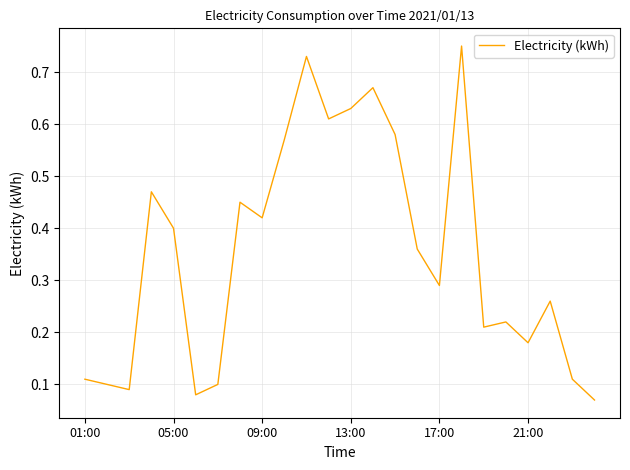

How many lines are shown in the chart?

1